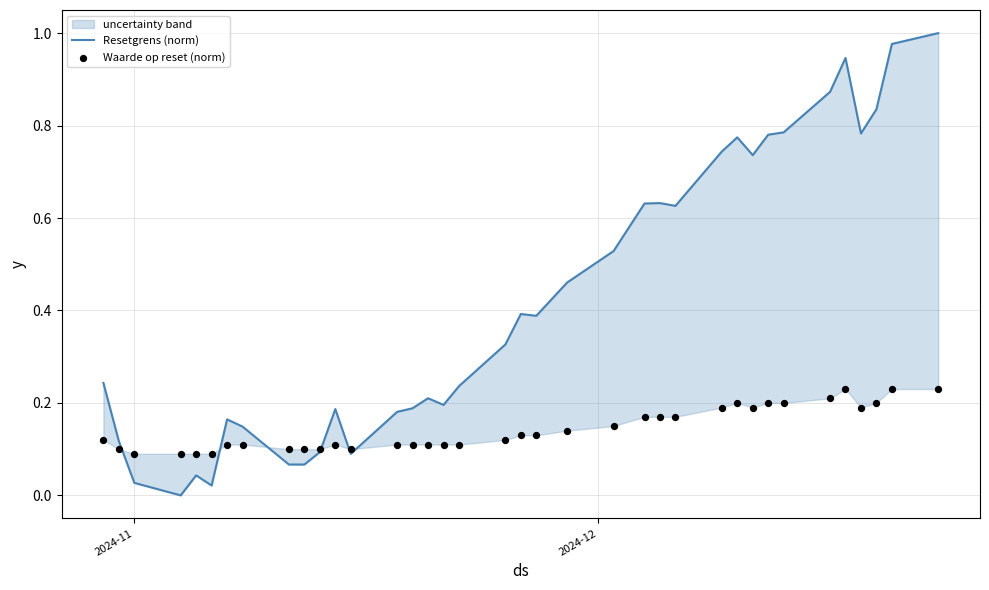

Which series reaches the maximum Y coordinate?

Resetgrens (norm)